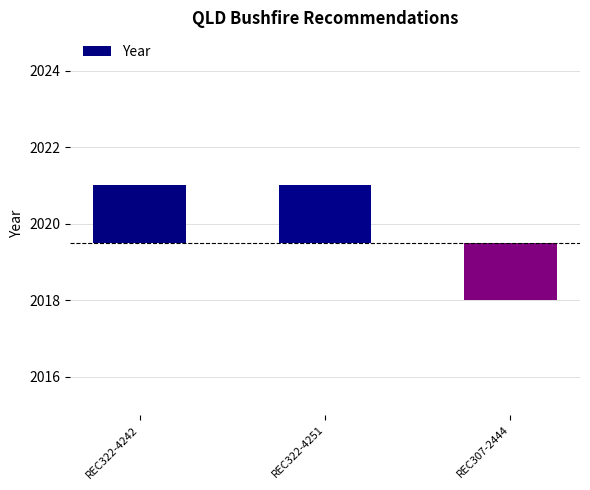

What is the label of the 3rd bar from the right?

REC322-4242